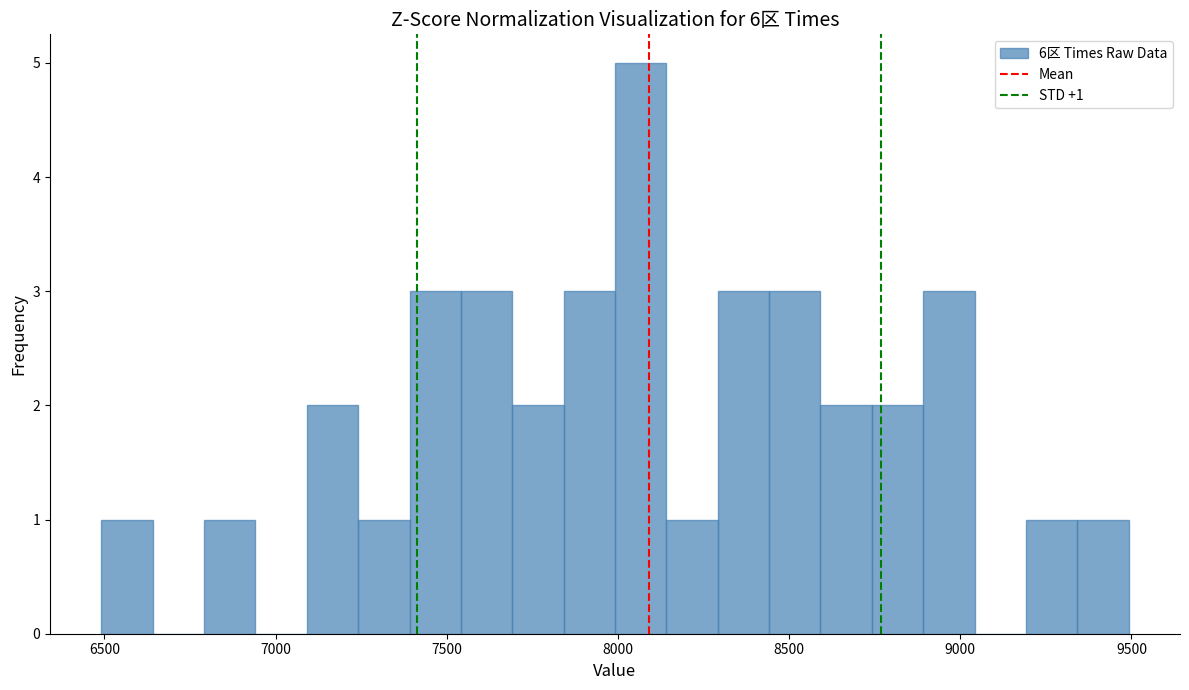

Read against the x-axis, roughly where is the centre of the tallest bar?

8050